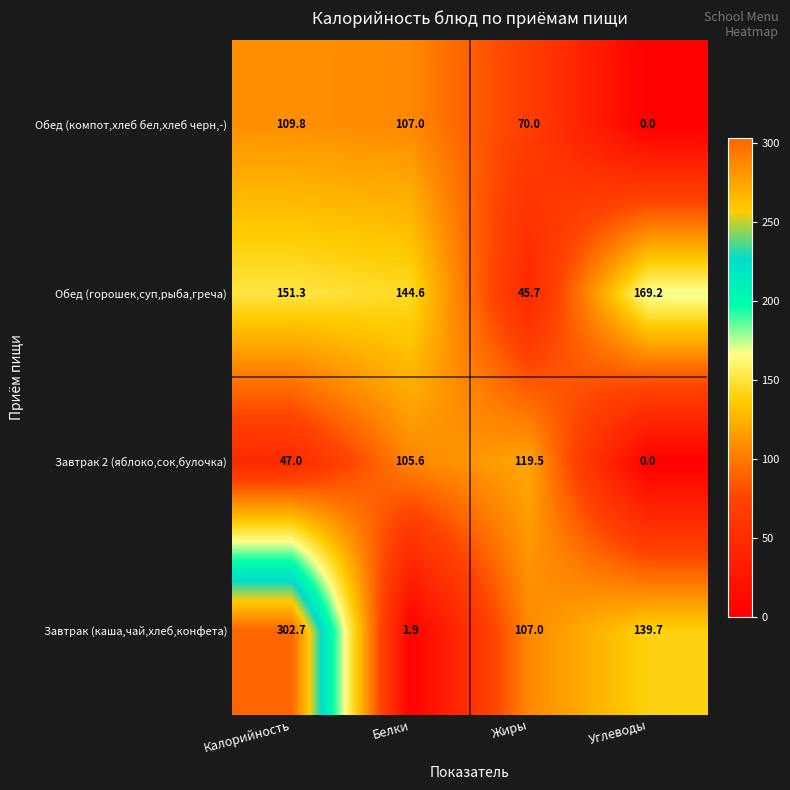

Rank the series by their maximum value, from highest to lowest.

Завтрак (каша,чай,хлеб,конфета), Обед (горошек,суп,рыба,греча), Завтрак 2 (яблоко,сок,булочка), Обед (компот,хлеб бел,хлеб черн,-)